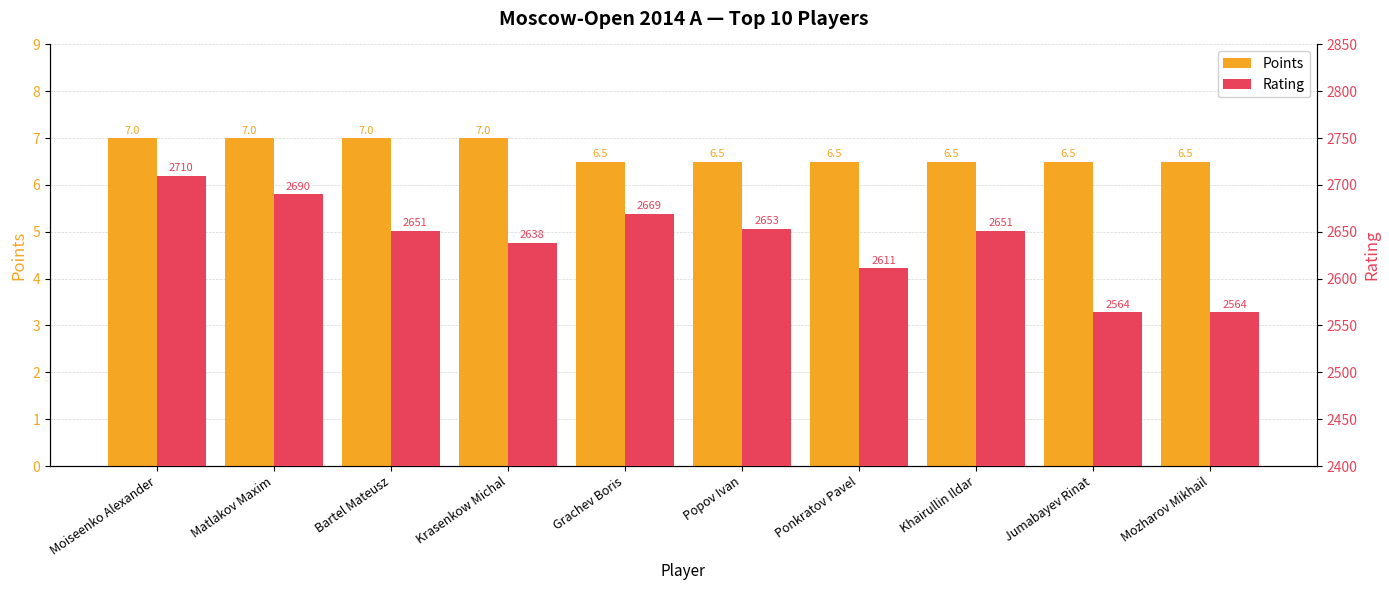

Where is Points nearest to the value 6?

Grachev Boris